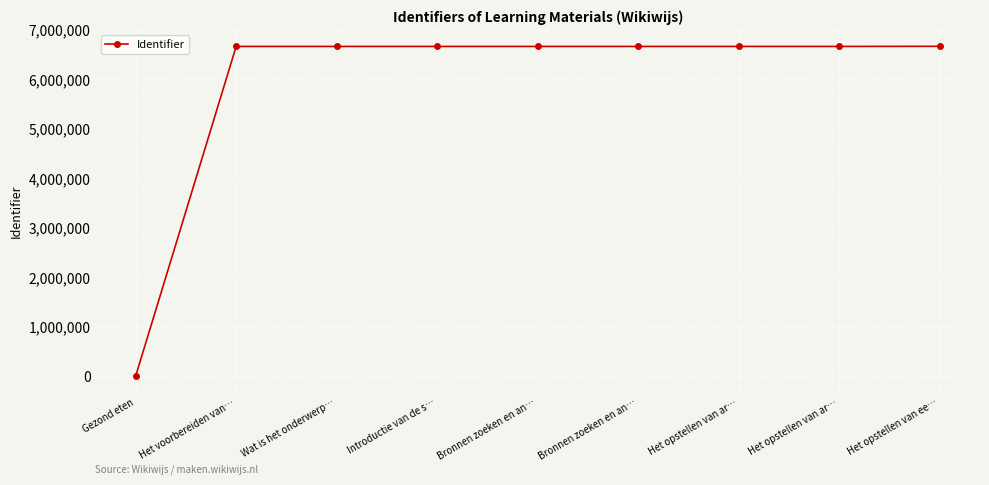

How many data points does each series have?

9